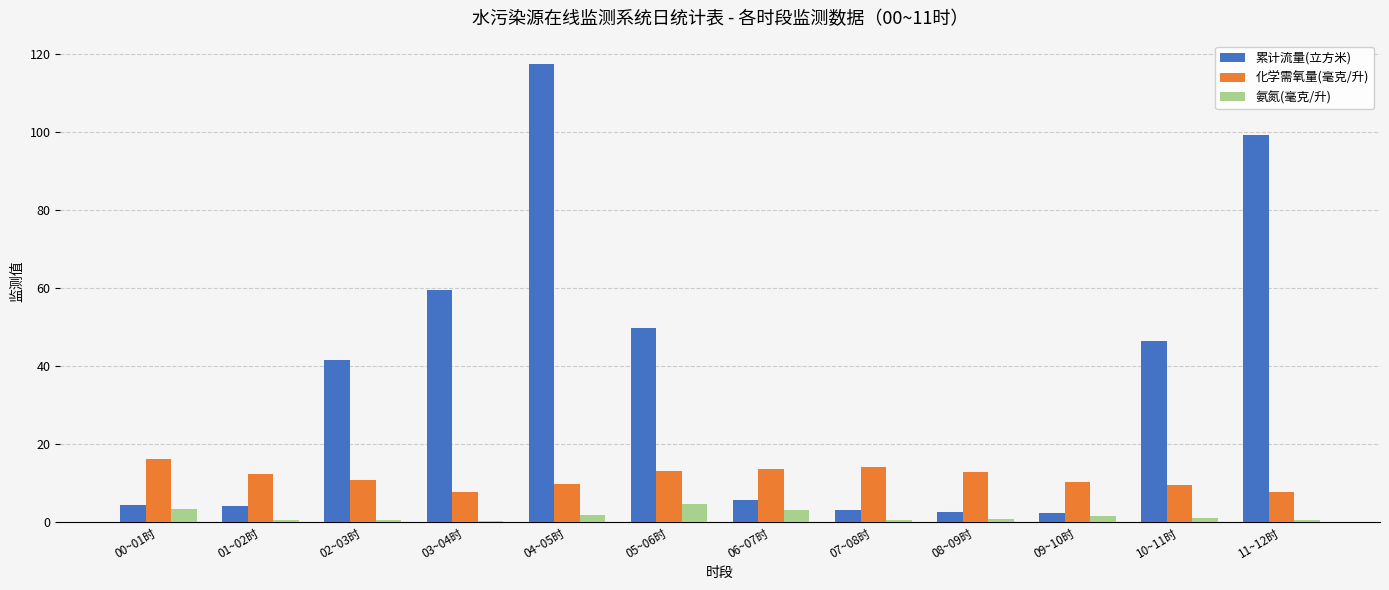

Which series changed the most between 07~08时 and 11~12时?

累计流量(立方米)